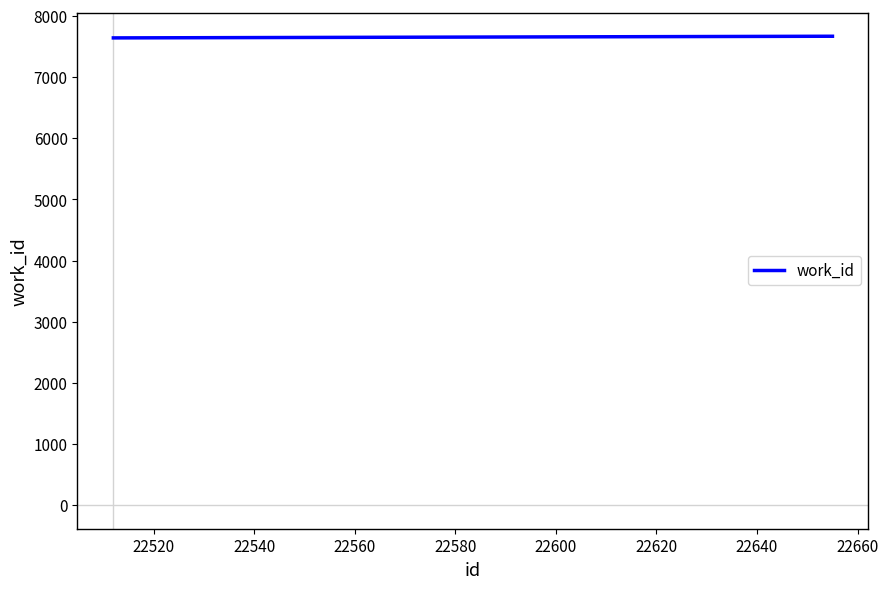

What is the minimum value shown in the chart?

7639